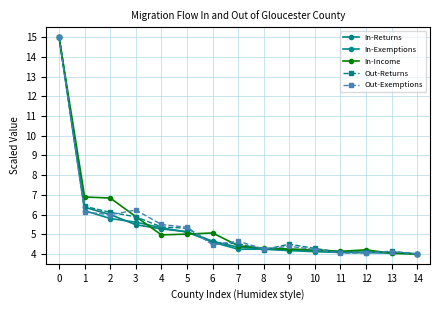

What is the sum of all In-Exemptions values?

80.6